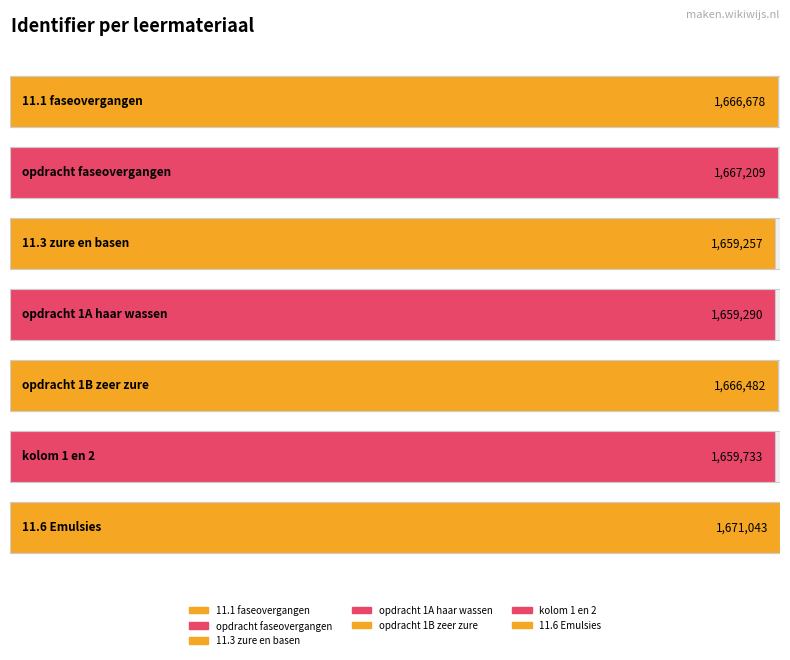

Reading left to right, what are all the values shown in this chart?

1666678	1667209	1659257	1659290	1666482	1659733	1671043